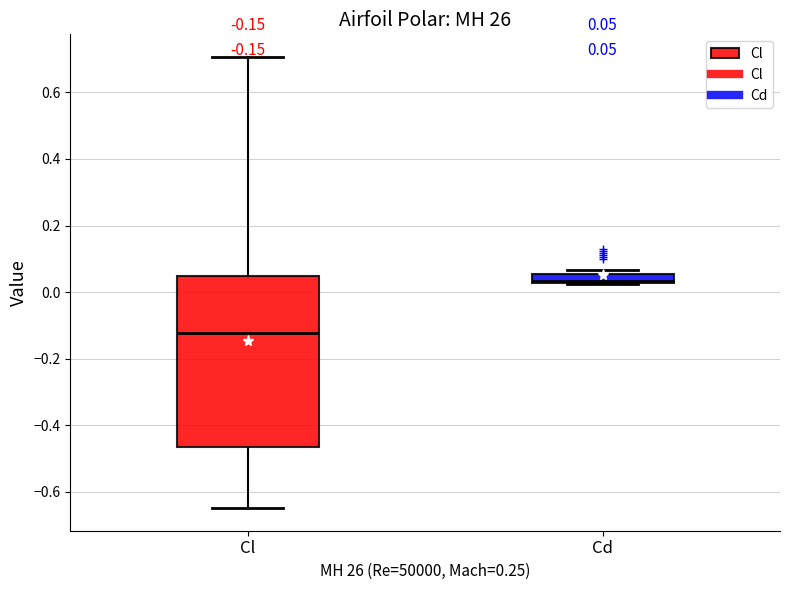

Which box's median line is the lowest?

Cl